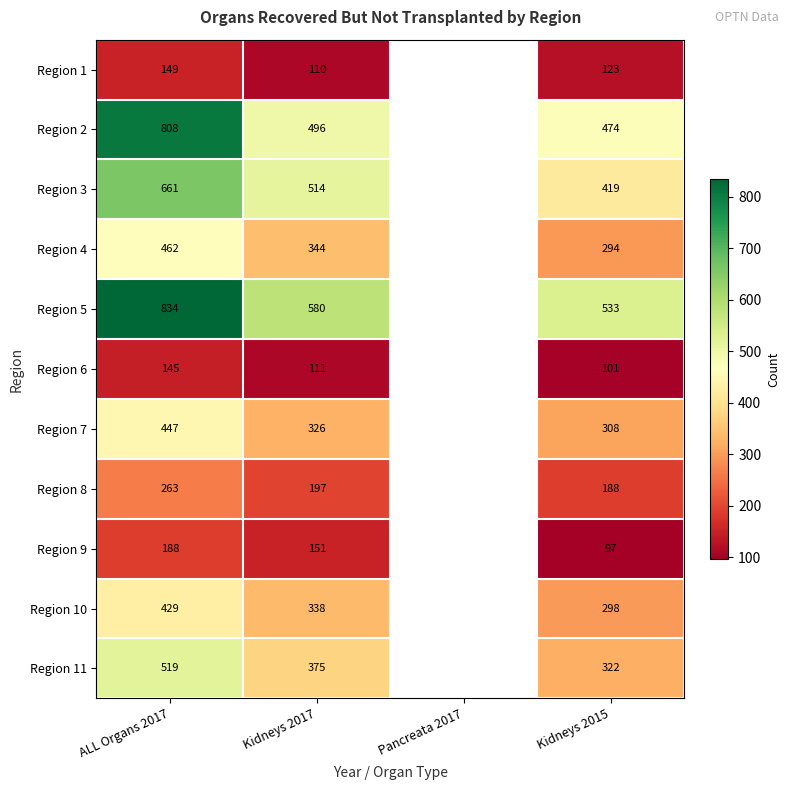

Count the number of categories in the chart.

4